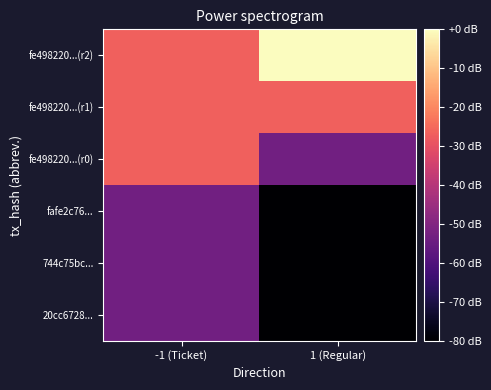

Reading left to right, extract all data points from this chart.

20cc6728...: -1 (Ticket)=-53.3	1 (Regular)=-80.0
744c75bc...: -1 (Ticket)=-53.3	1 (Regular)=-80.0
fafe2c76...: -1 (Ticket)=-53.3	1 (Regular)=-80.0
fe498220...(r0): -1 (Ticket)=-26.7	1 (Regular)=-53.3
fe498220...(r1): -1 (Ticket)=-26.7	1 (Regular)=-26.7
fe498220...(r2): -1 (Ticket)=-26.7	1 (Regular)=-0.0